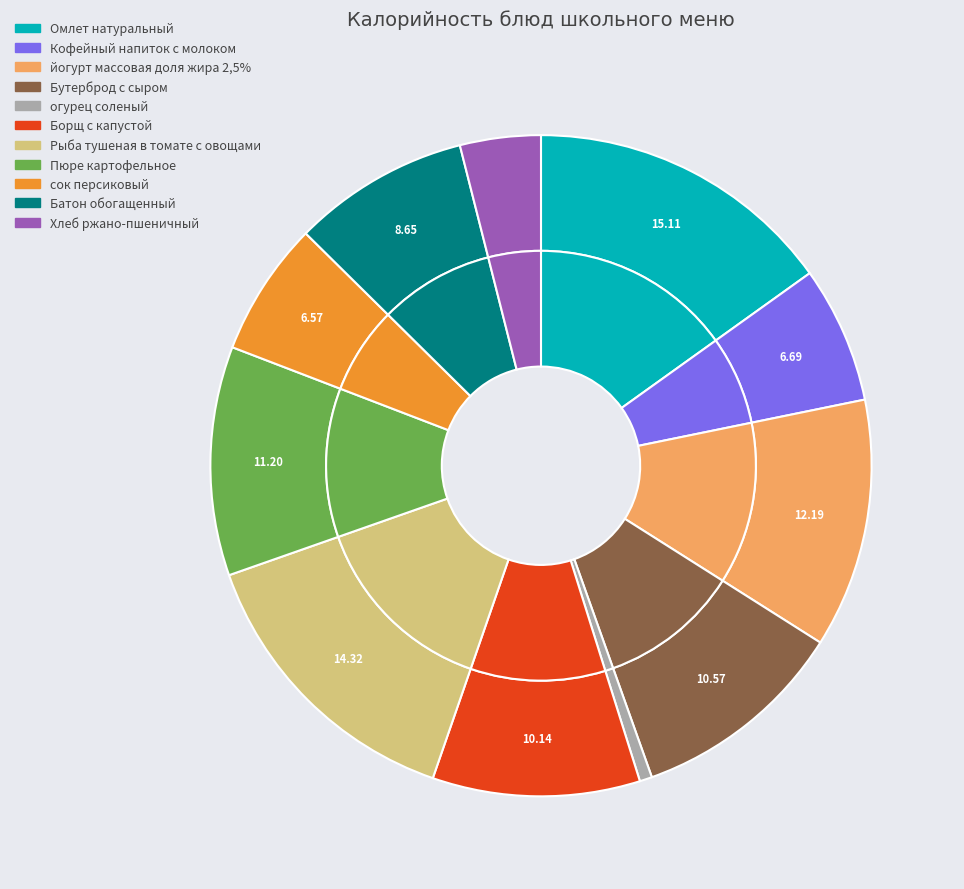

How many slices are in this pie chart?

11